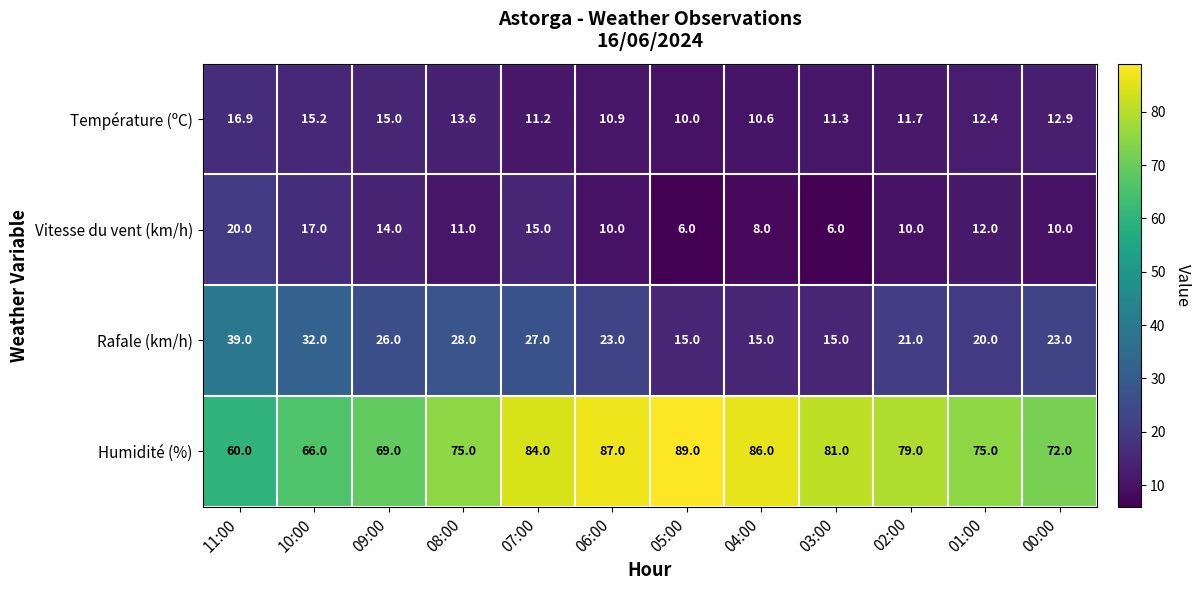

What is the total value across all series at 05:00?

120.0